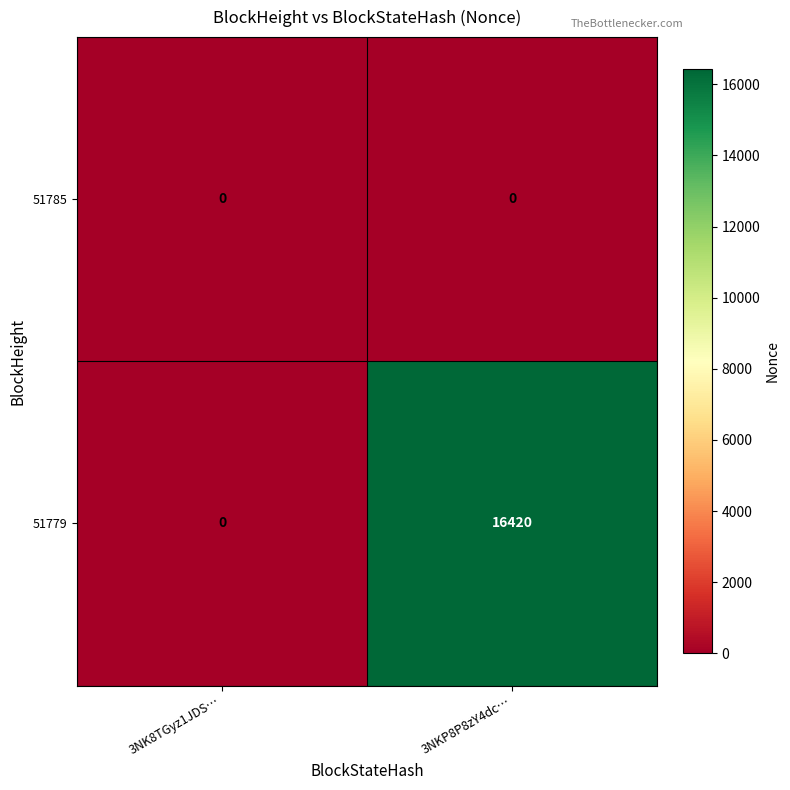

Rank the series by their average value, from lowest to highest.

51785, 51779